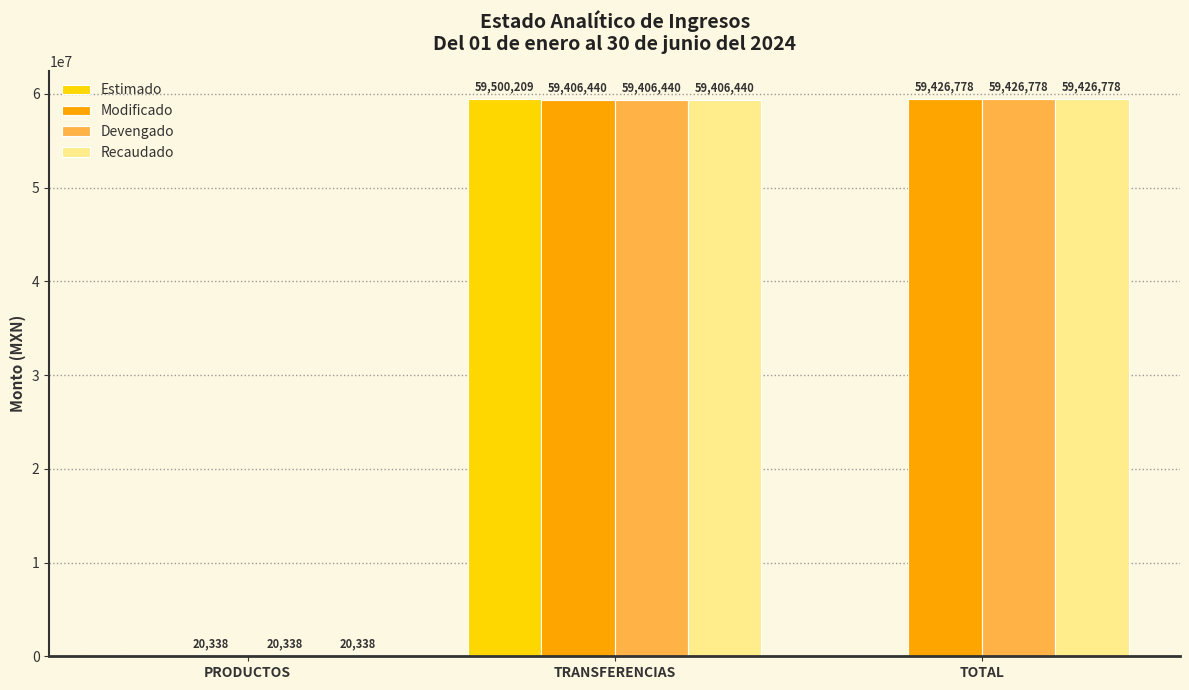

What is the spread (max minus min) of values at PRODUCTOS?

20338.2